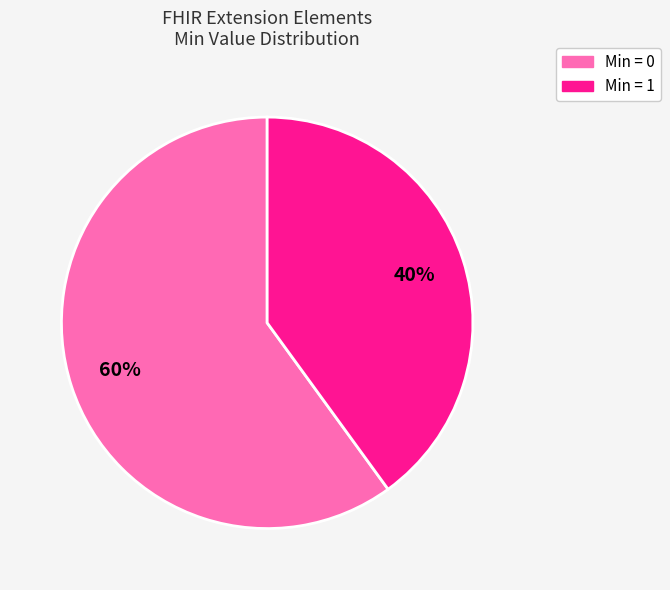

How many segments does this pie chart have?

2